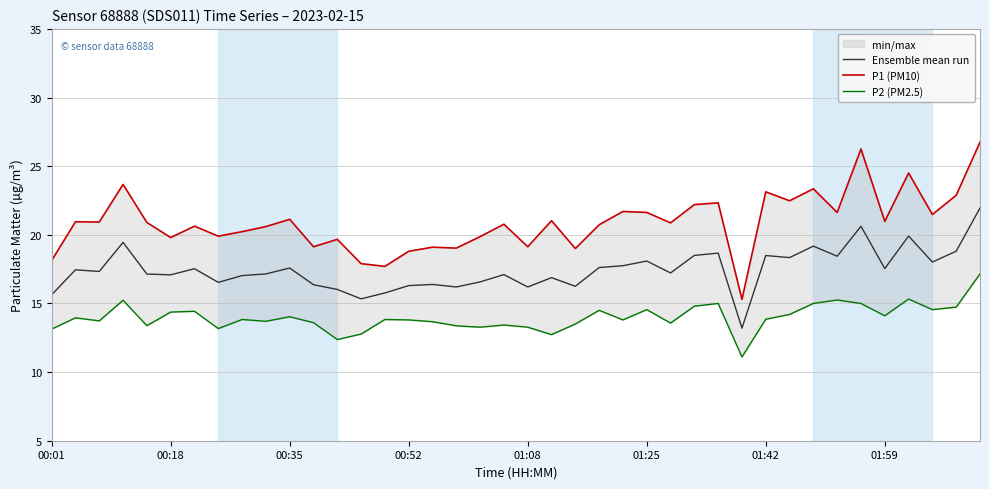

How many values in the P1 (PM10) series exceed 20?

26